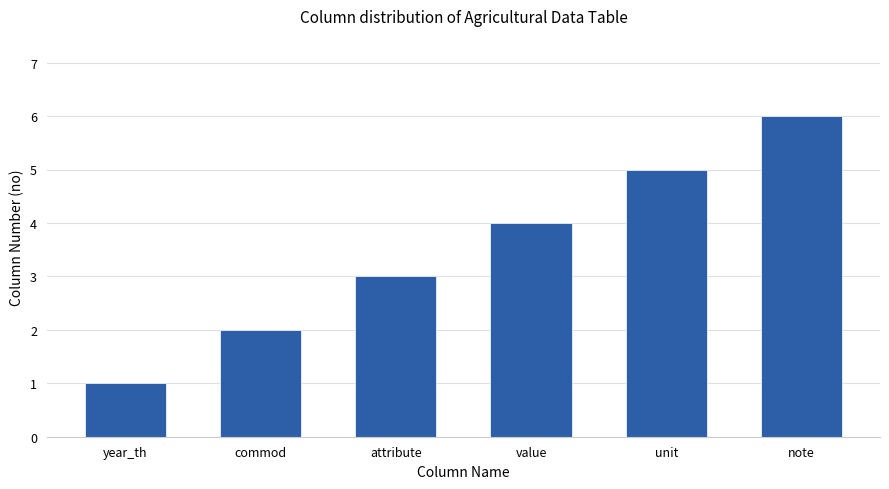

Is it true that the value at year_th is 1?

True